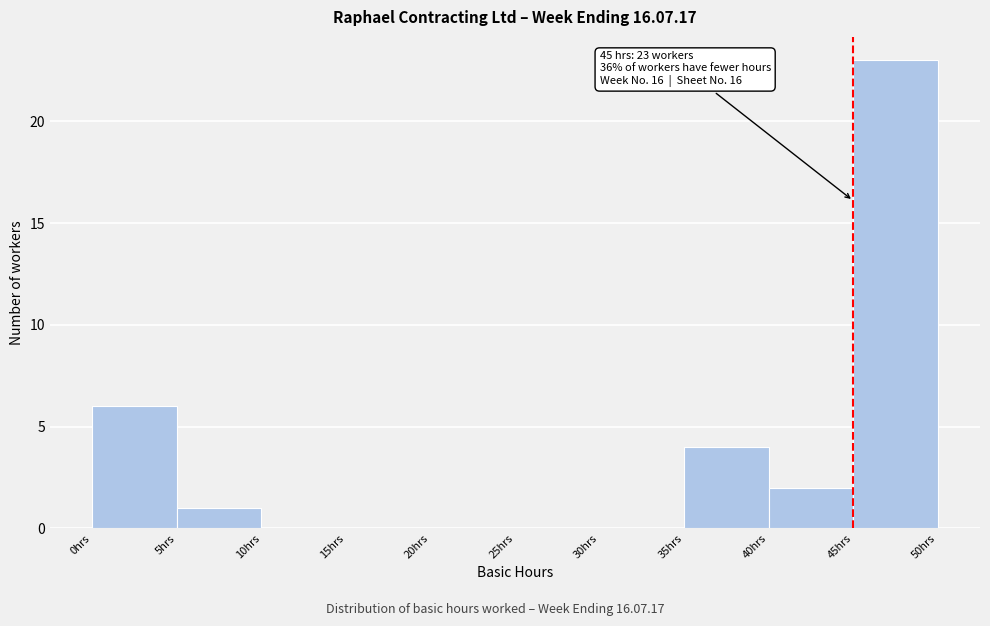

Over which range of the x-axis is the bar tallest?

45 to 50